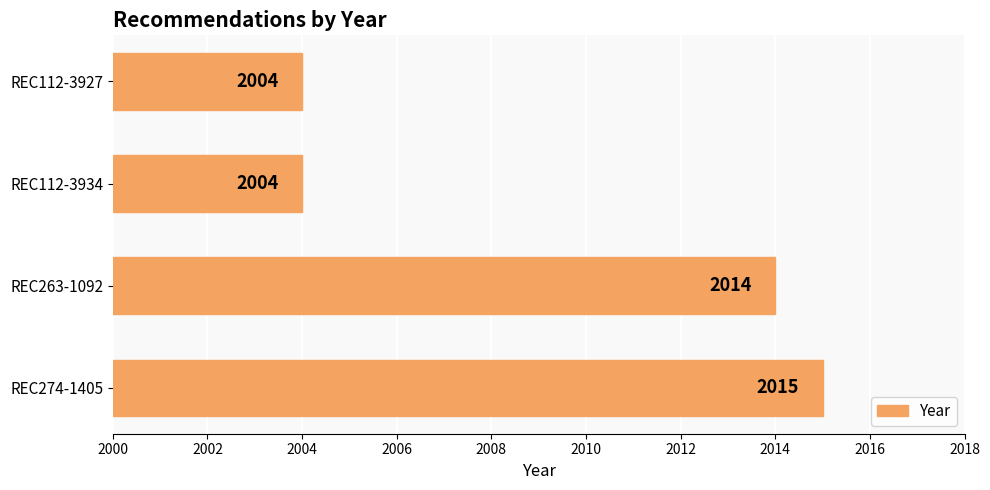

What is the difference between the values at REC263-1092 and REC112-3934?

10